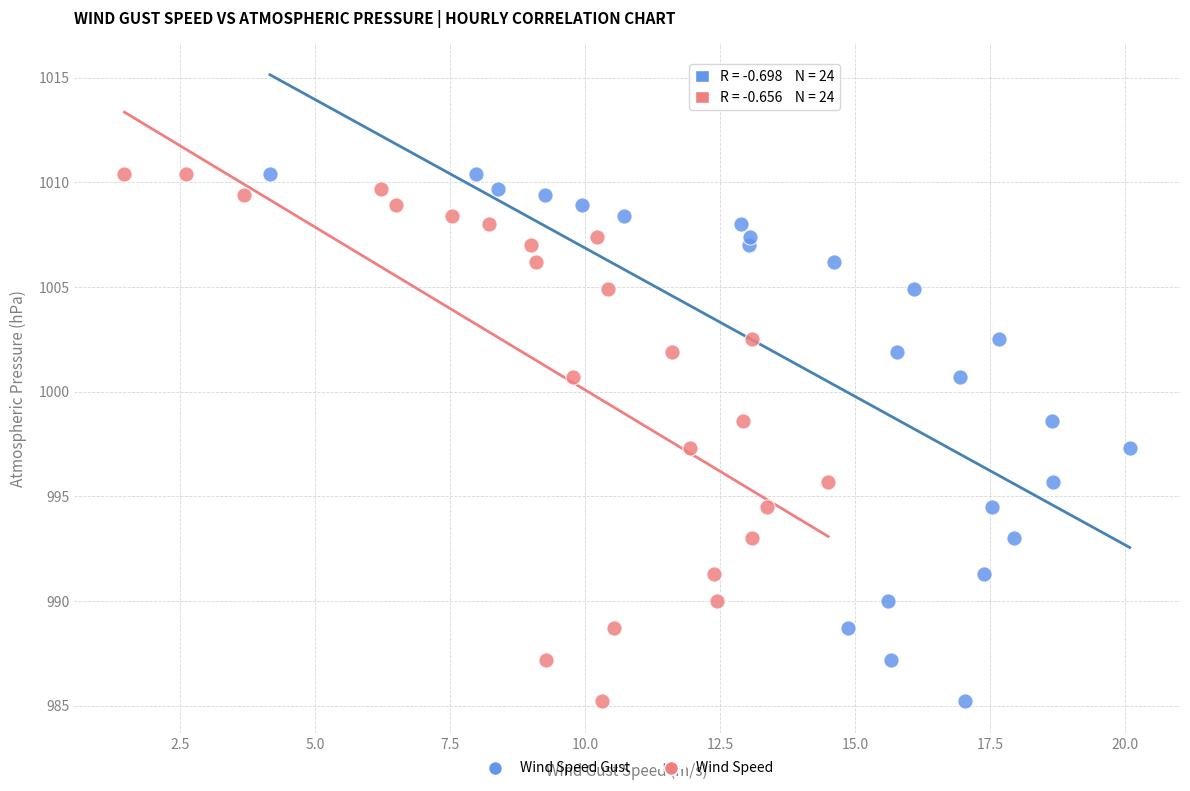

What are all the series names shown in the legend?

Wind Speed Gust, Wind Speed